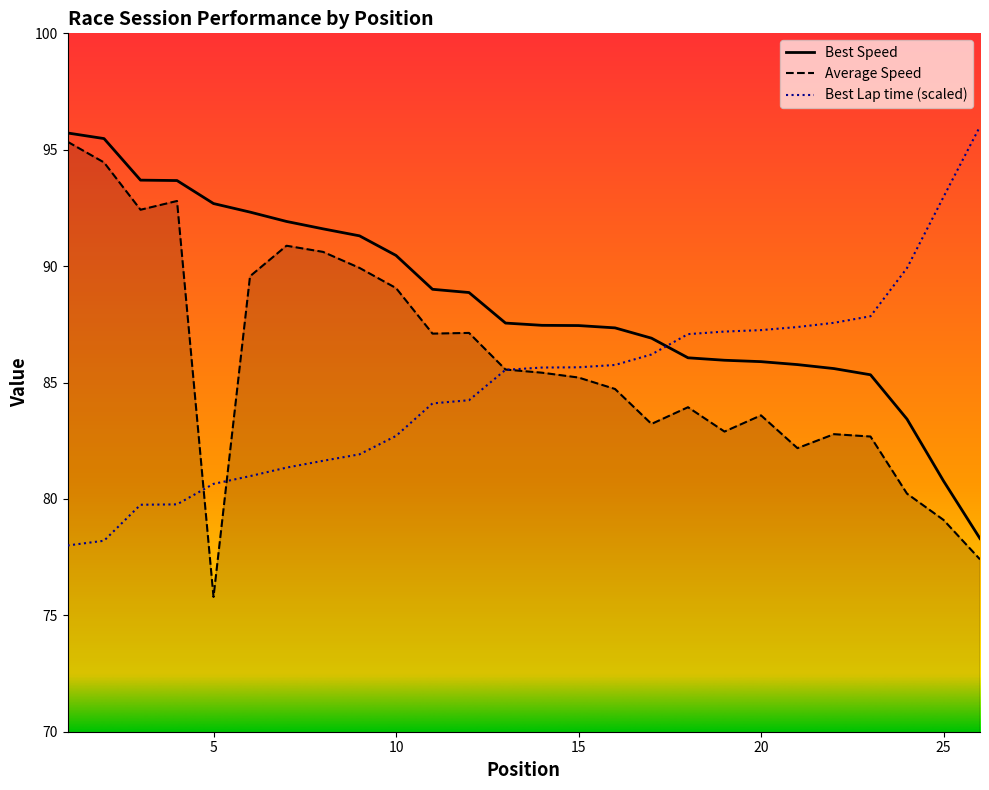

The value of Best Lap time at 25 is 138.7. True or false?

False